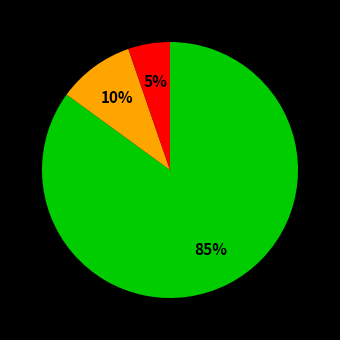

To the nearest percent, what is the difference between the largest and smallest slice percentages?

80%